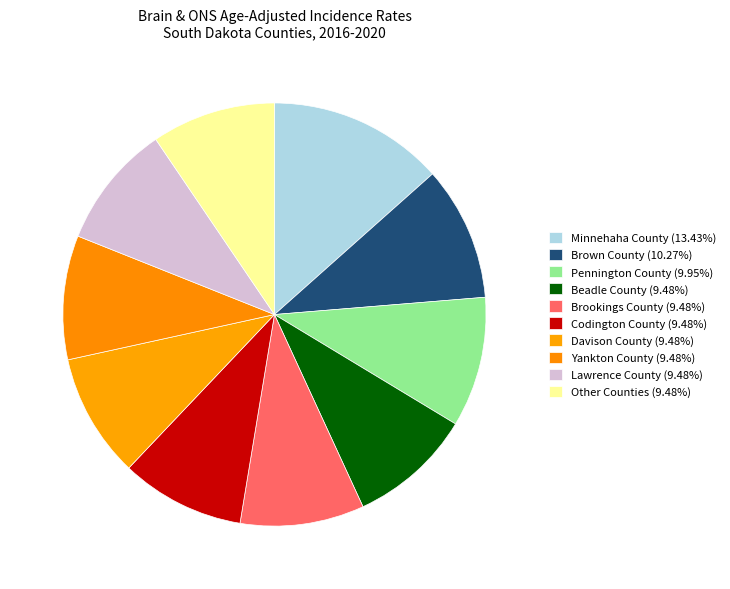

How many slices are in this pie chart?

10